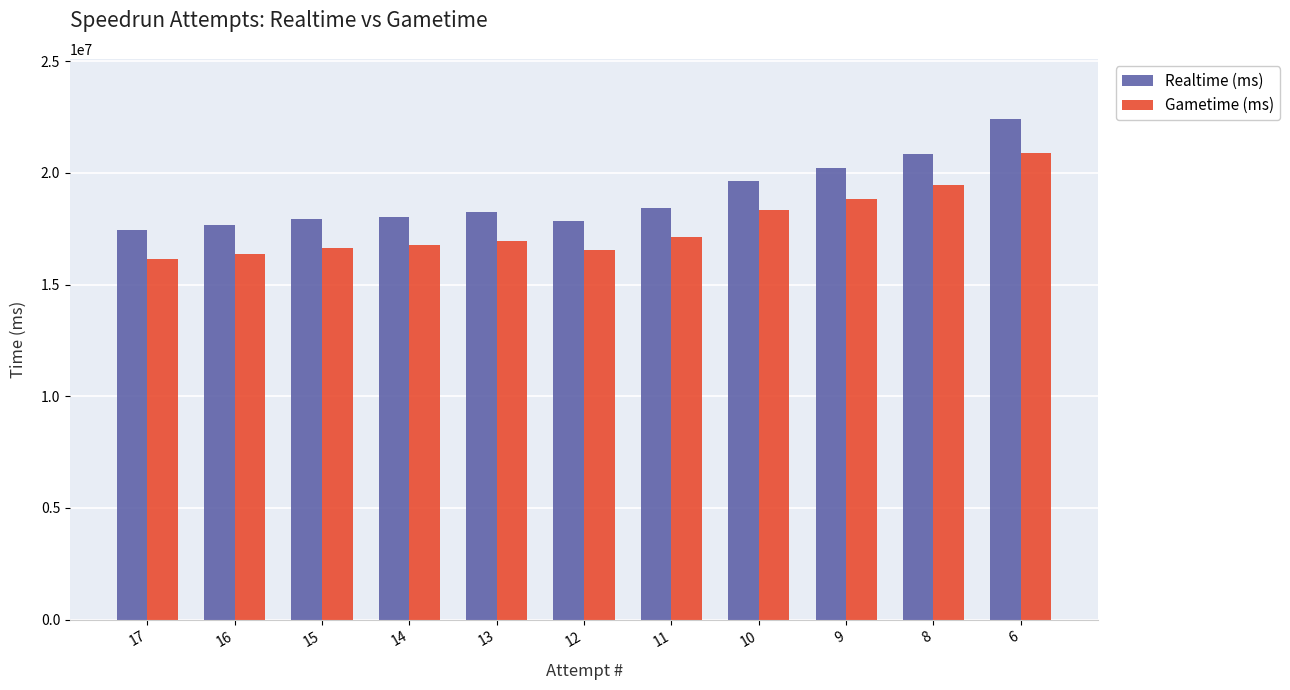

What is the total value across all series at 15?

34588378